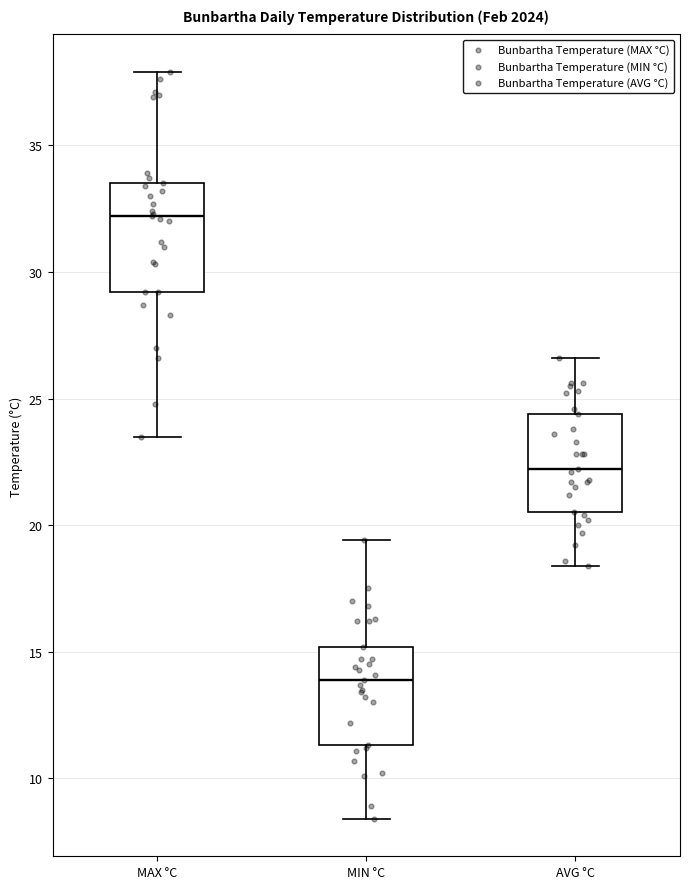

Where does the median line of the box for MAX °C sit on the y-axis? The values are not printed on the chart, so give them approximately, as read against the axis.

32.0